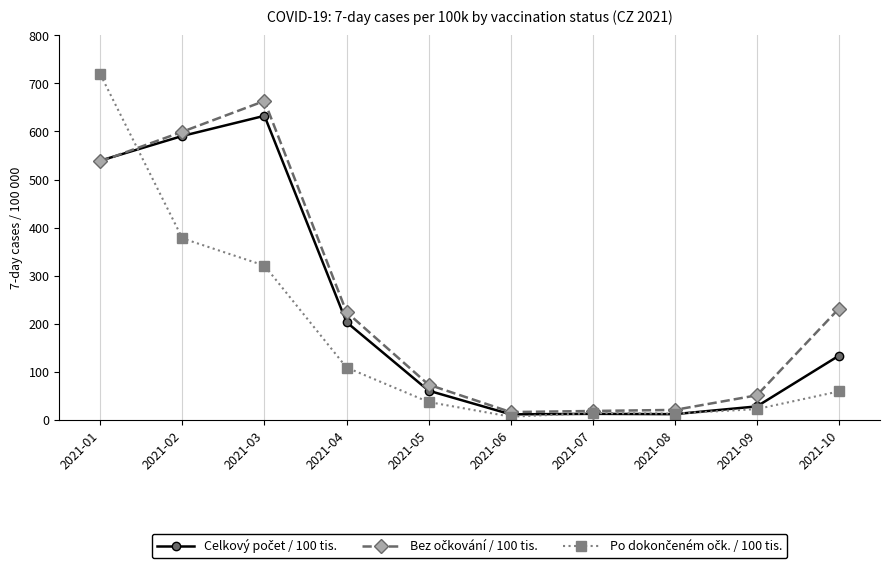

At which category is the sum across all series the highest?

2021-01